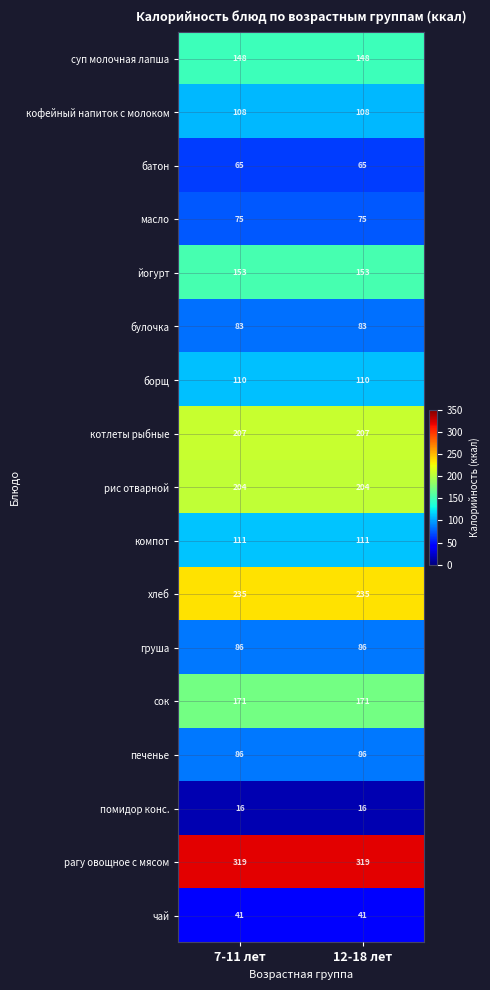

Which series has the largest total across all categories?

рагу овощное с мясом